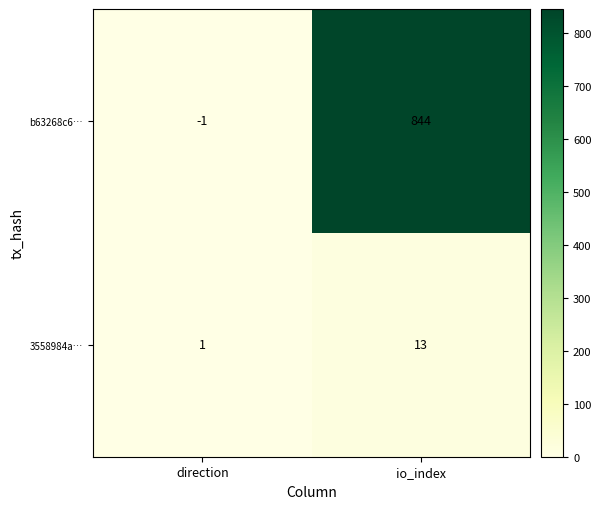

At how many categories does at least one series exceed 556?

1